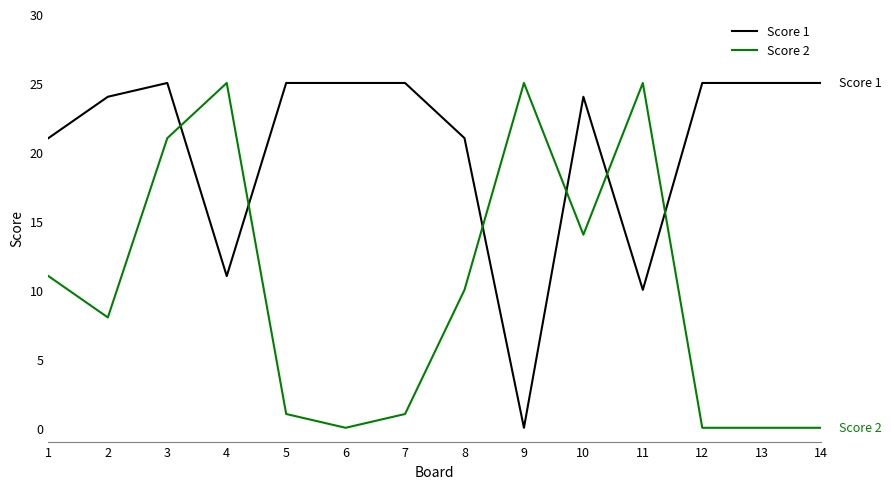

What is the spread (max minus min) of values at 5?

24